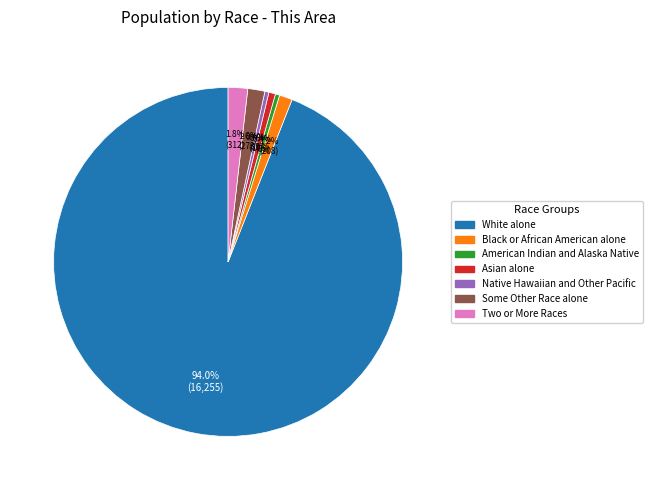

True or false: American Indian and Alaska Native accounts for 0% of the total.

True